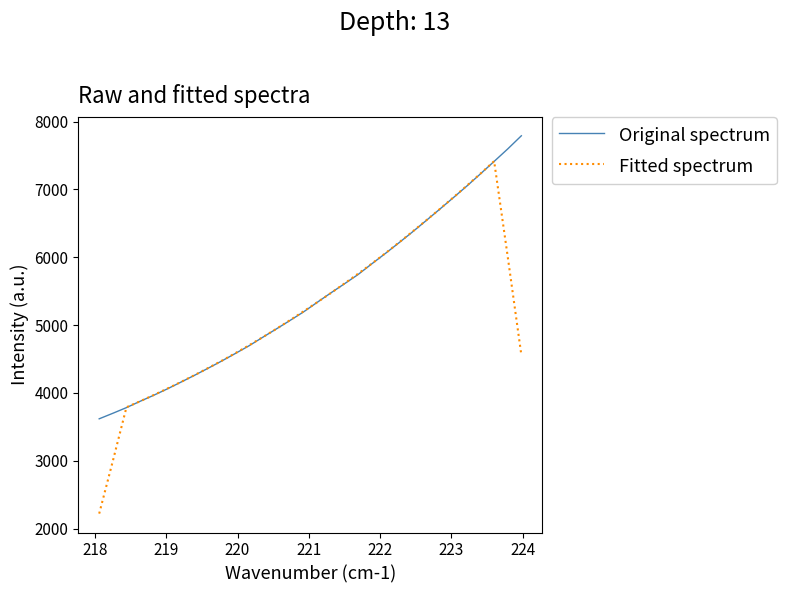

Which series has the widest spread of values?

Fitted spectrum